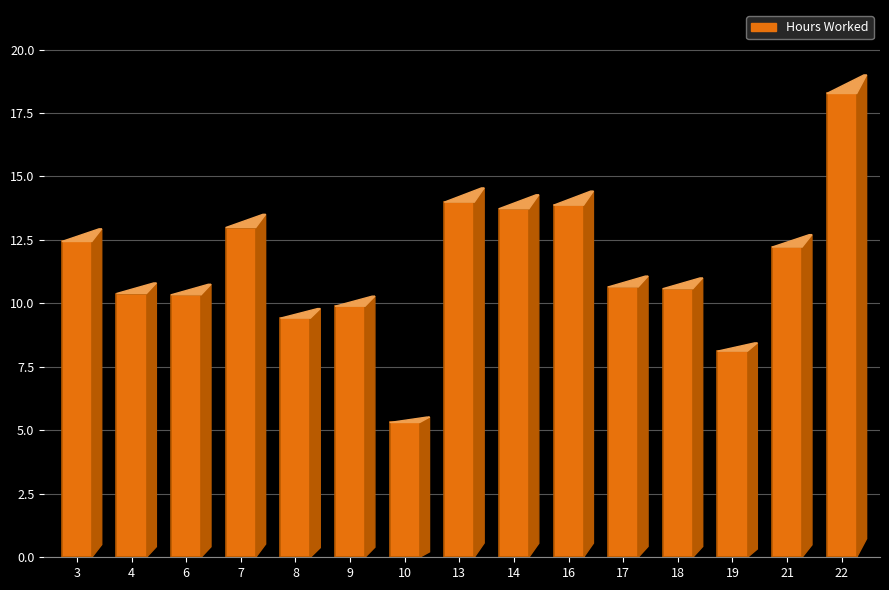

How many bars are there in total?

15